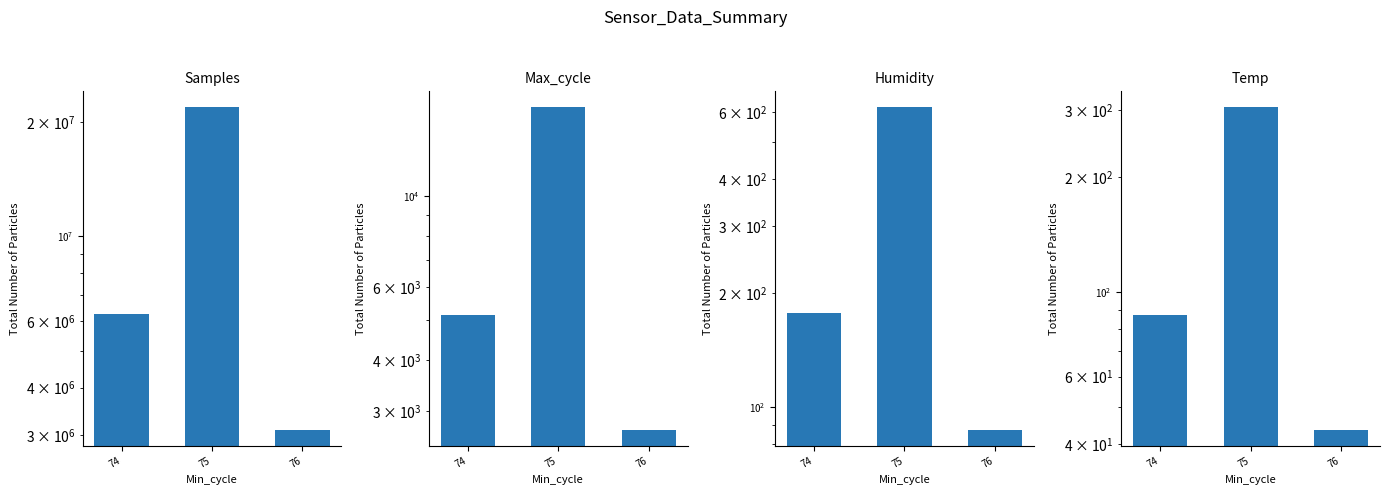

Reading right to left, list all the values displayed in this chart.

Samples: 3105457.0	21843293.0	6260821.0
Max_cycle: 2710.0	16433.0	5146.0
Humidity: 87.5	616.7	177.2
Temp: 43.6	305.3	87.2